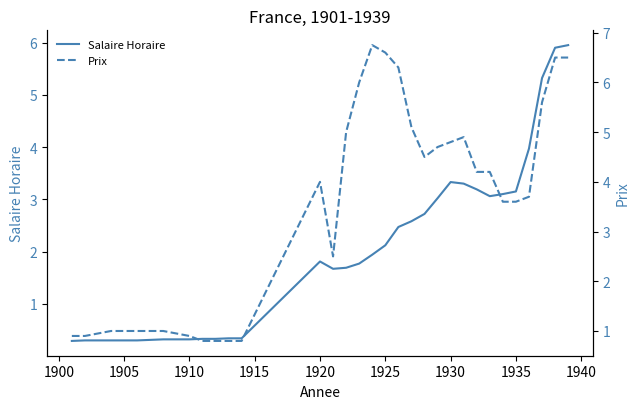

What is the minimum value for Salaire Horaire?

0.3